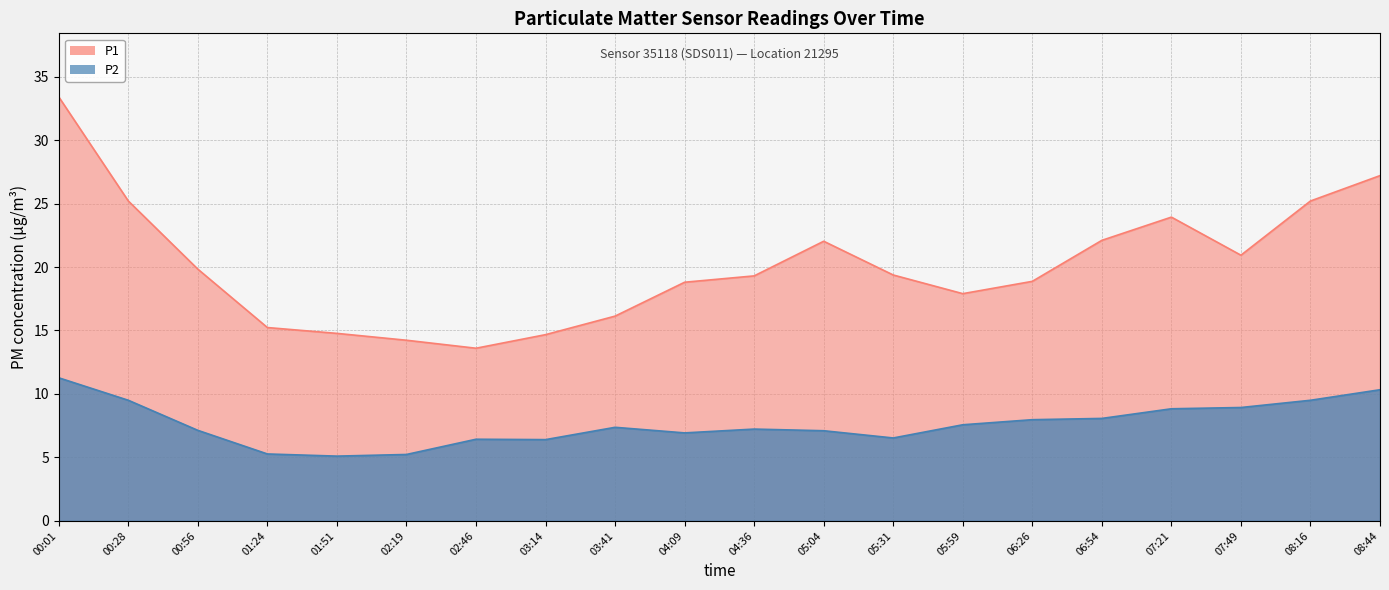

True or false: P1 and P2 intersect in this chart.

False